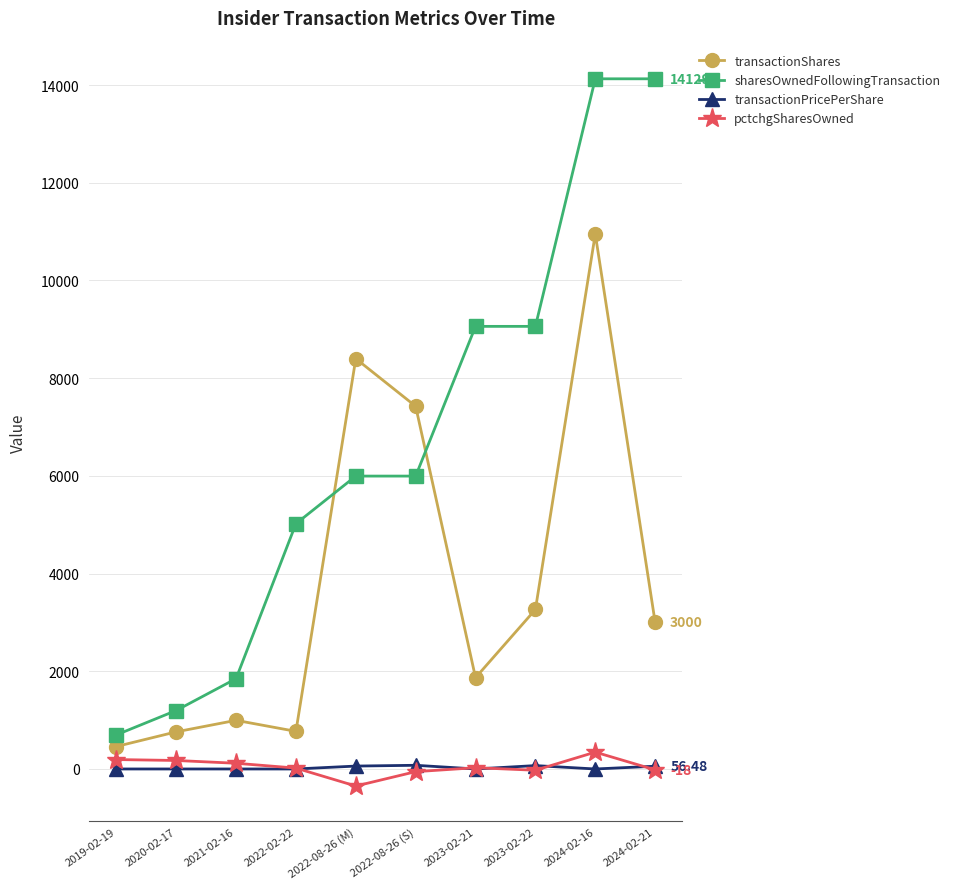

Count the number of categories in the chart.

10